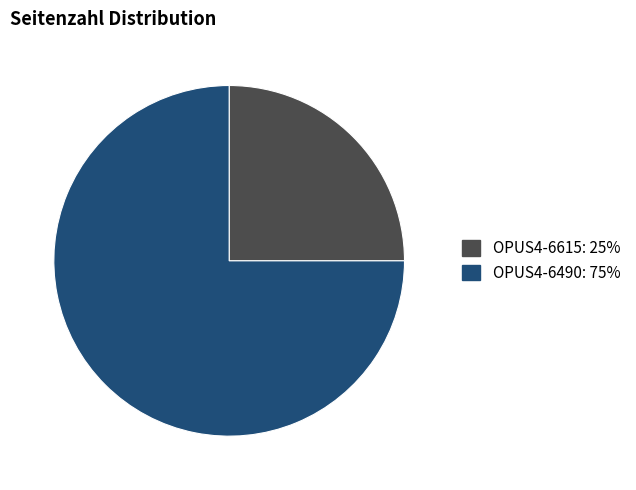

How many slices are in this pie chart?

2